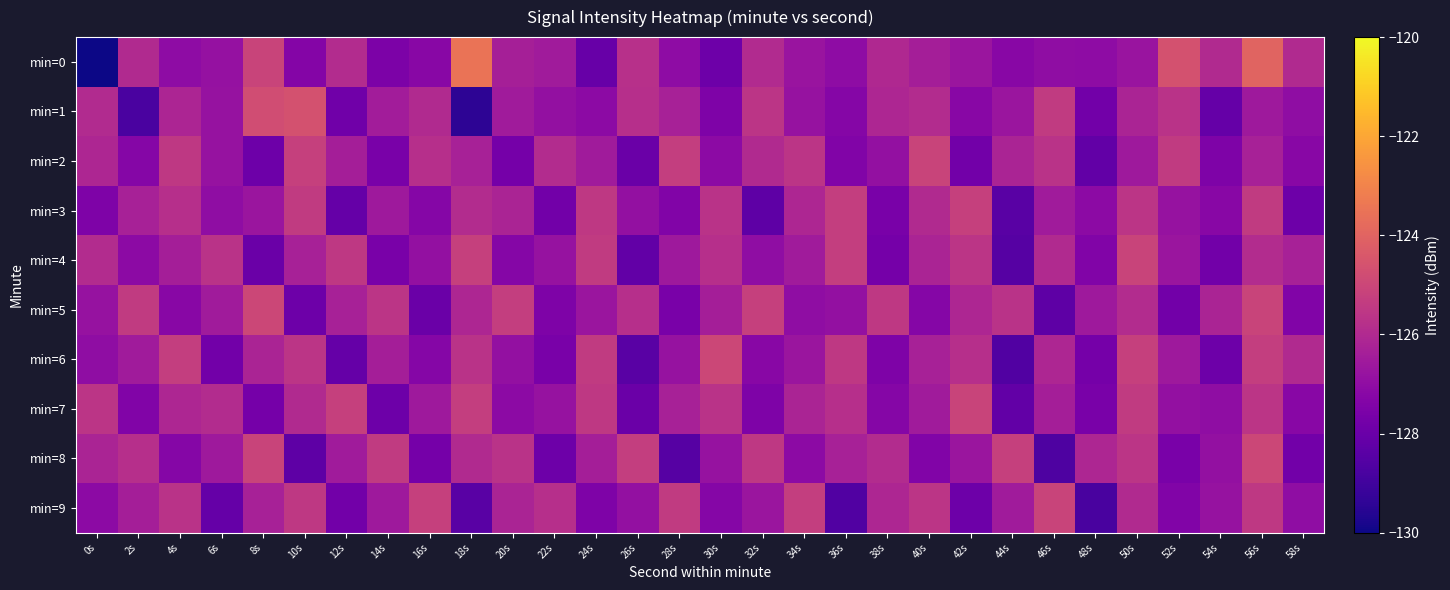

Which label corresponds to the smallest value in the chart?

0s